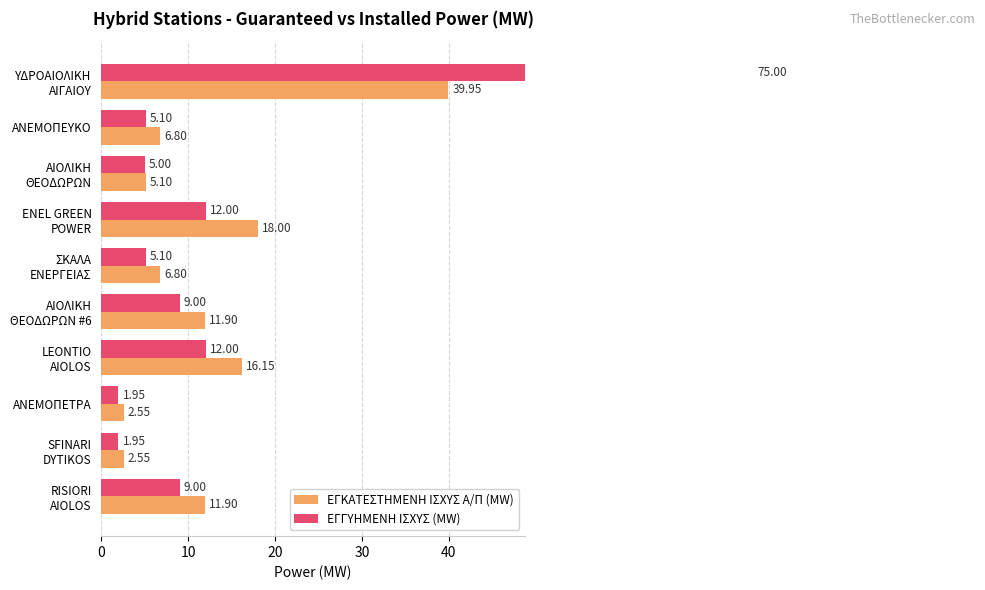

Between ΥΔΡΟΑΙΟΛΙΚΗ ΑΙΓΑΙΟΥ and ΑΝΕΜΟΠΕΤΡΑ, which series saw the biggest shift?

ΕΓΓΥΗΜΕΝΗ ΙΣΧΥΣ (MW)